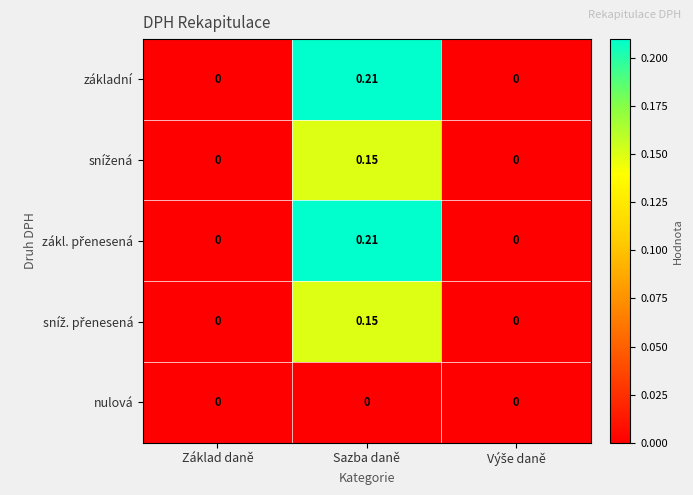

Count the number of categories in the chart.

3